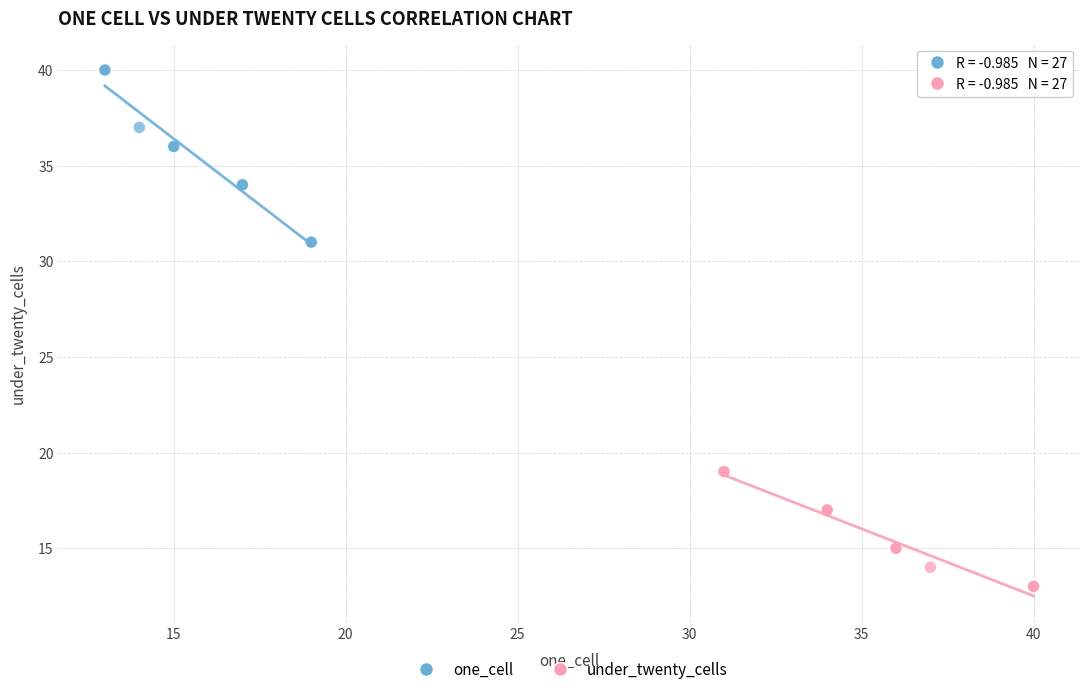

Which series has the largest Y range (max minus min)?

one_cell